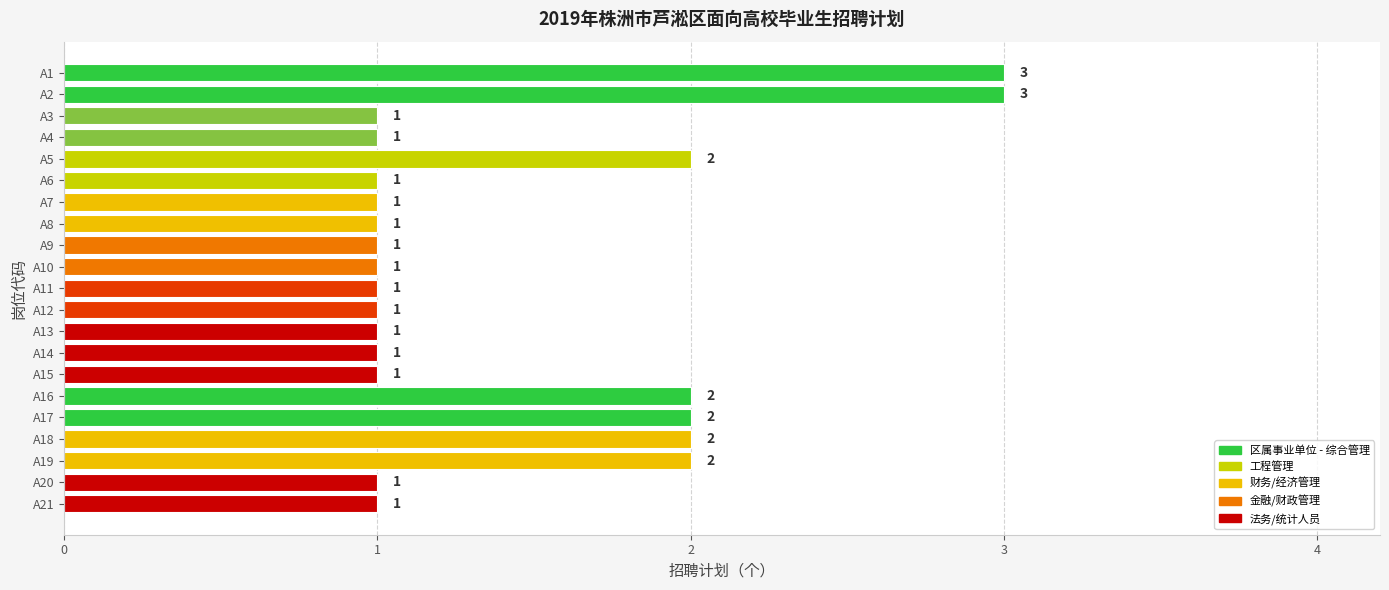

Approximately how many times larger is the value at A10 compared to A13?

1.0